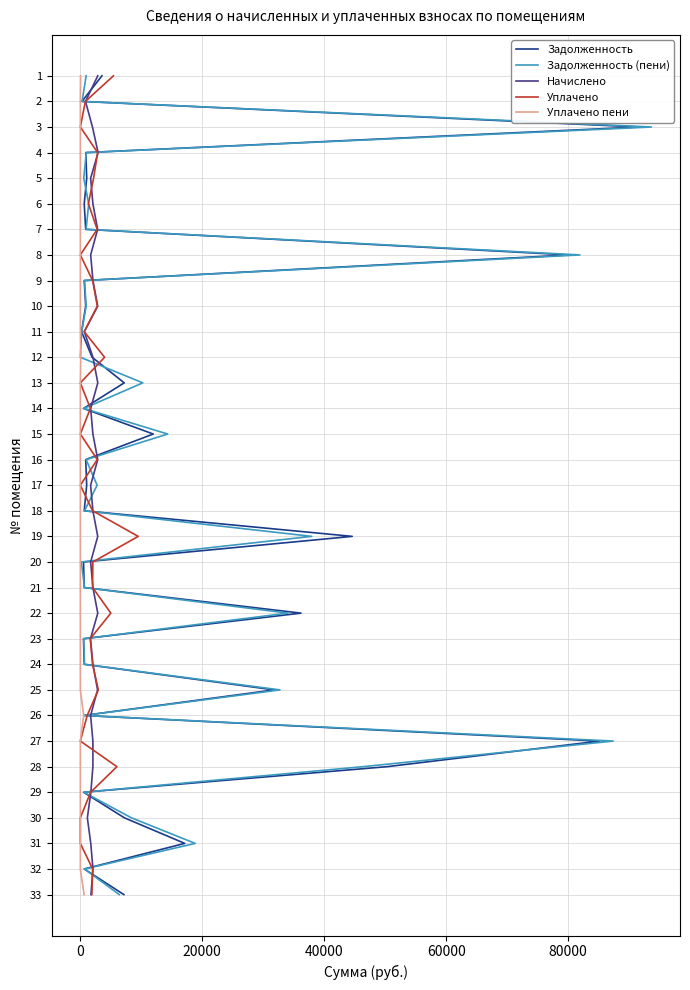

The Уплачено пени series shows 8 at 0. True or false?

True